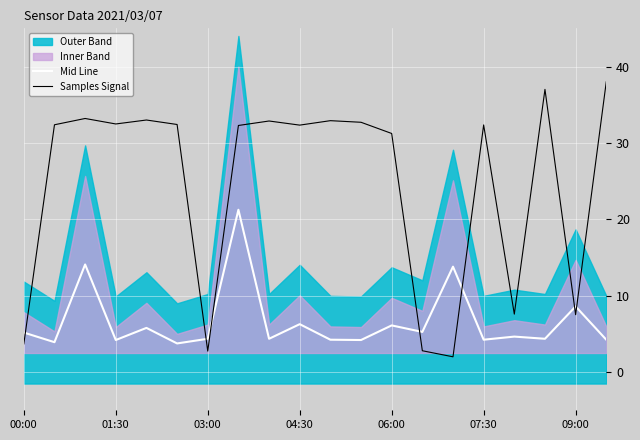

Rank the series by their average value, from lowest to highest.

Mid Line, Samples Signal